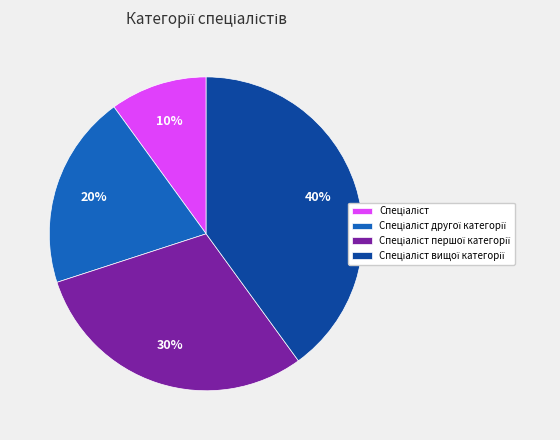

Is there a majority slice in this chart?

No